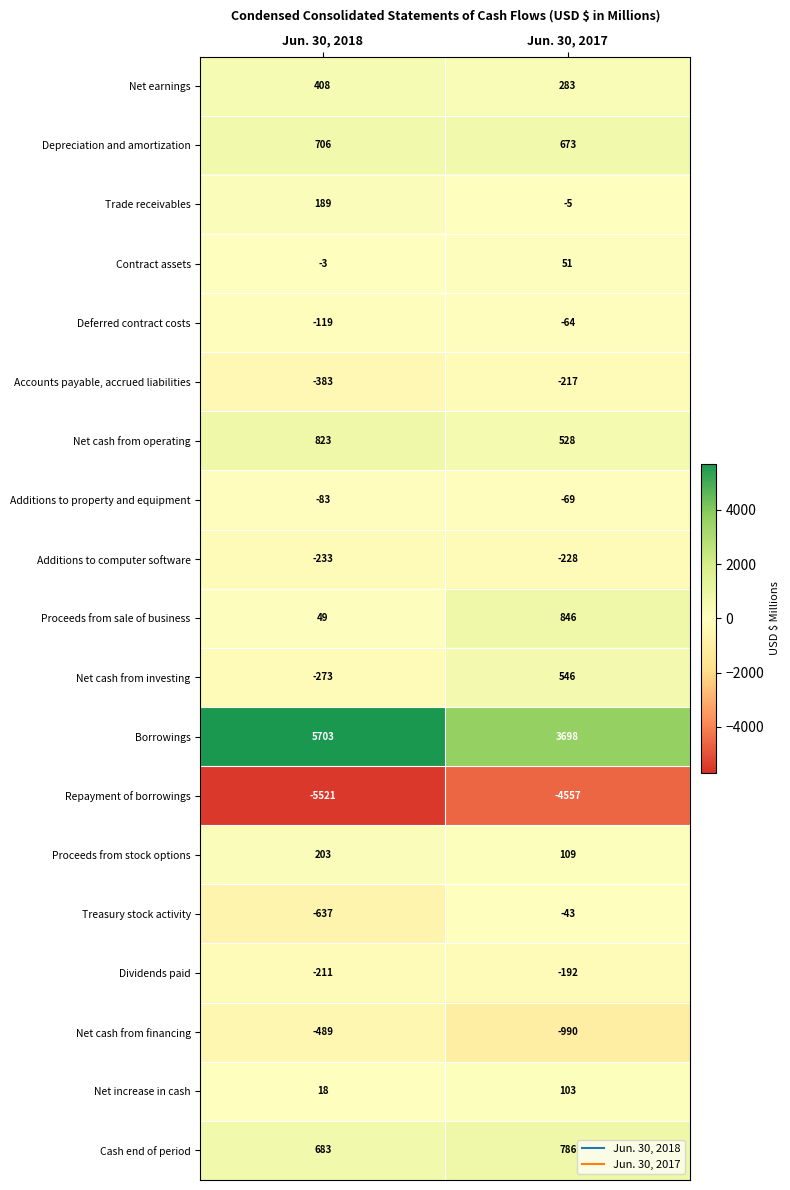

What is the average value of the Depreciation and amortization series?

690